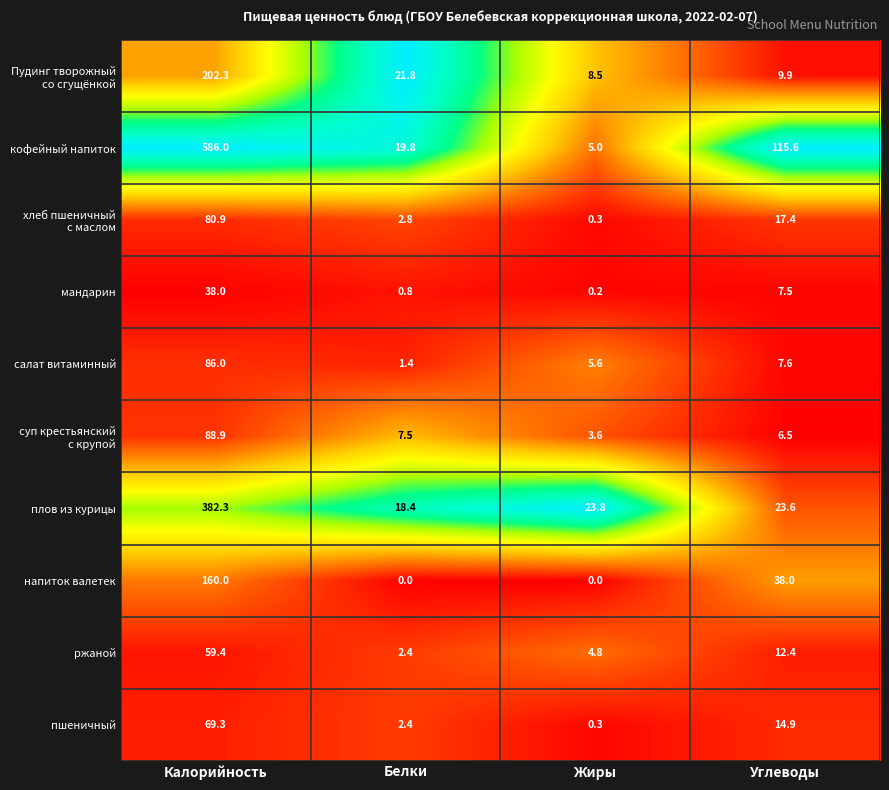

What is the sum of all плов из курицы values?

448.1